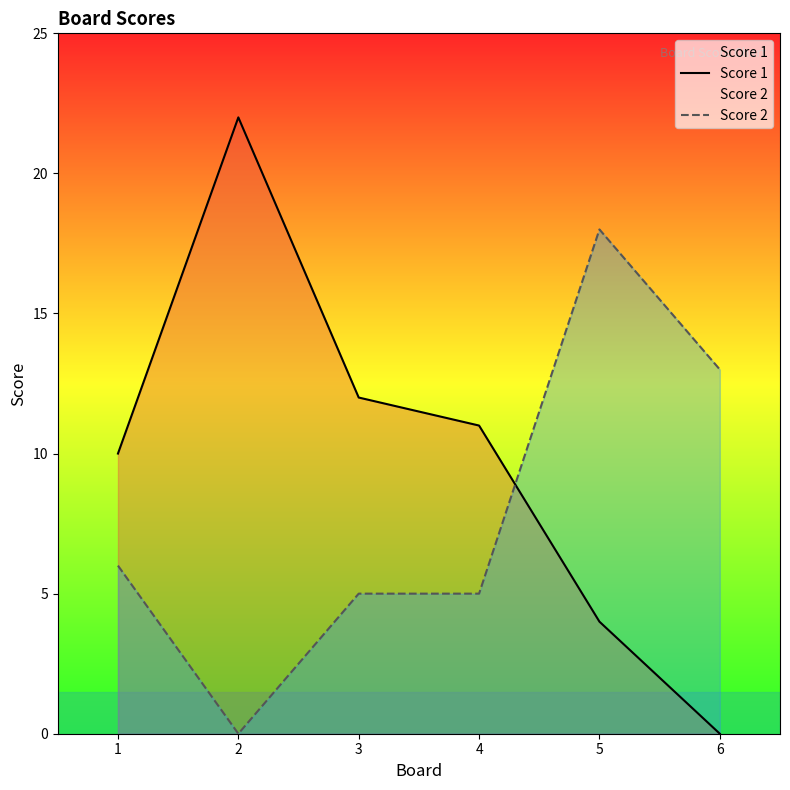

What is the difference between the maximum and second lowest values in the Score 1 series?

18